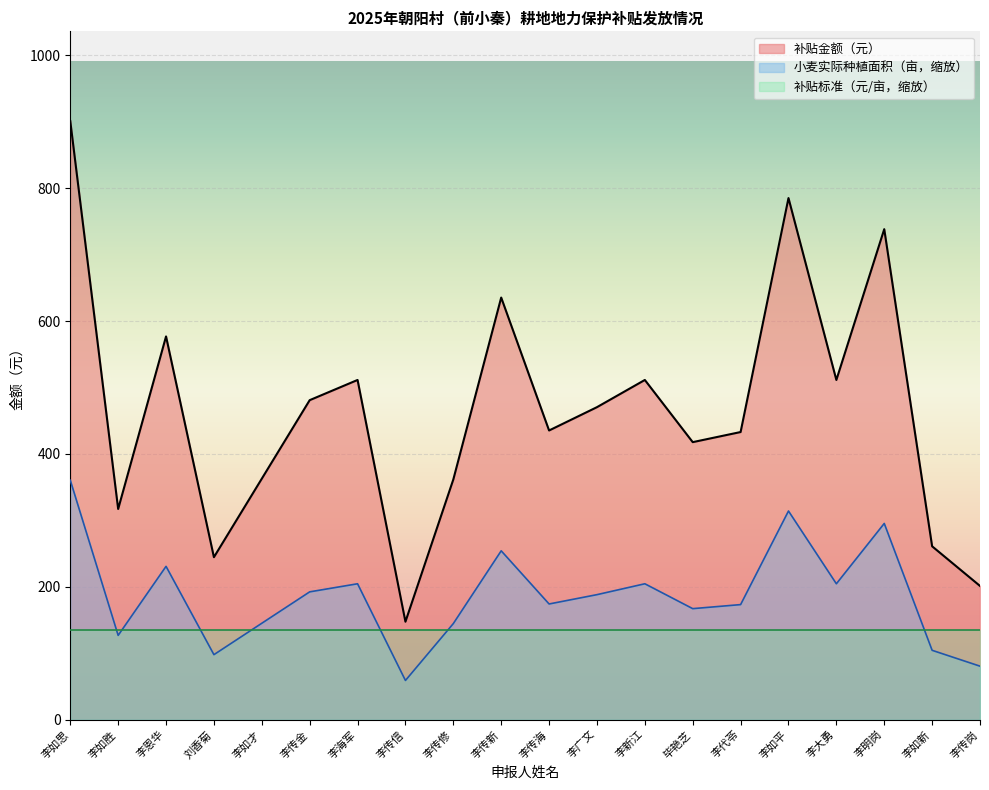

True or false: 补贴金额（元） and 小麦实际种植面积（亩） intersect in this chart.

False